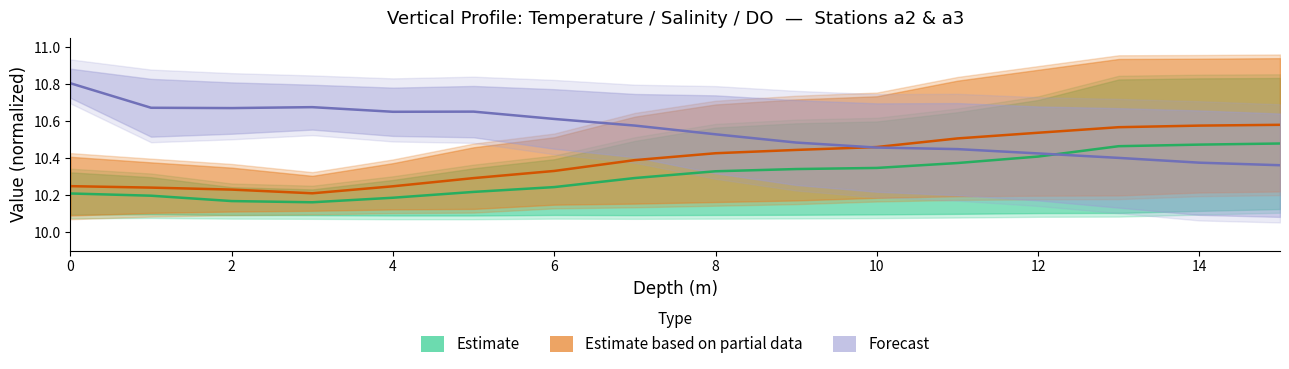

What is the maximum value for Salinity_a3?

10.8